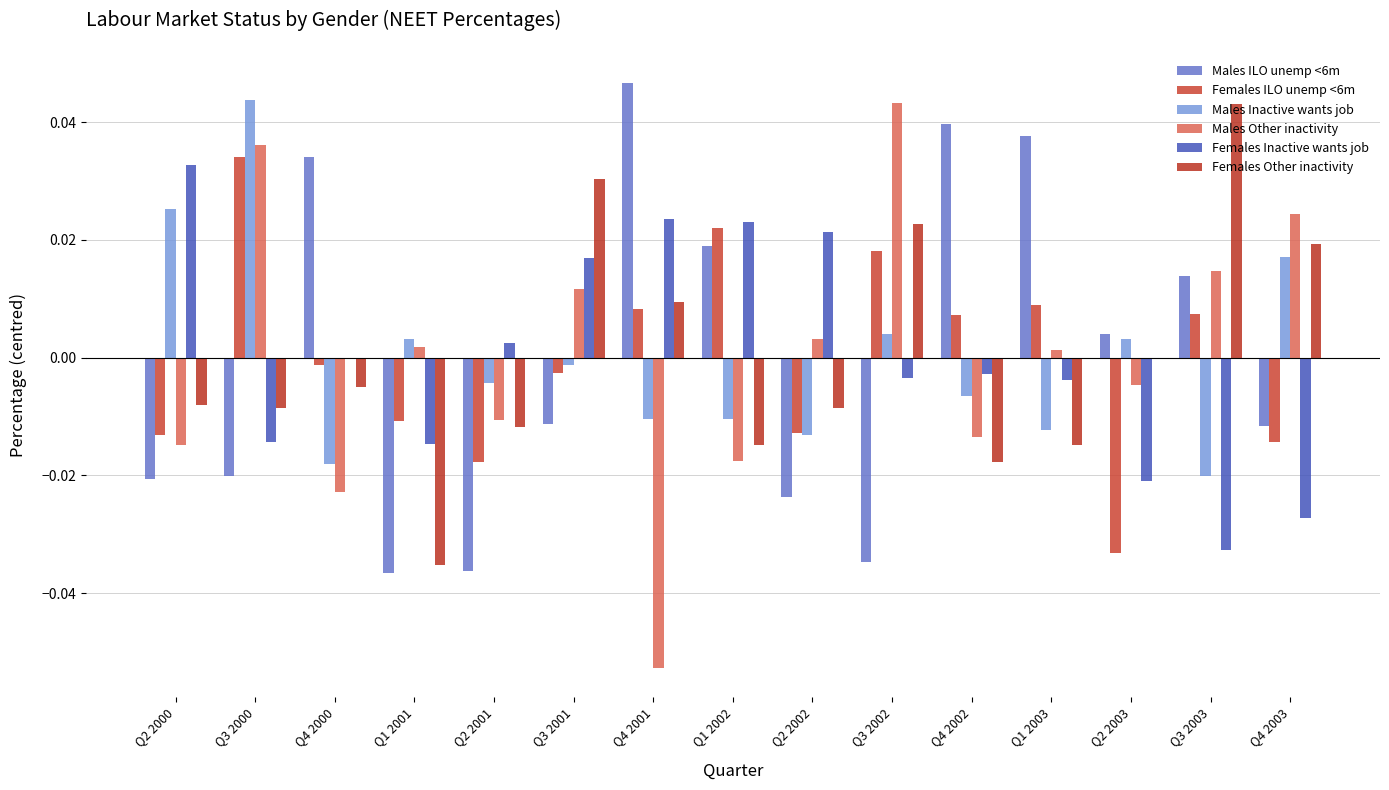

What position from the right is Q4 2001?

9